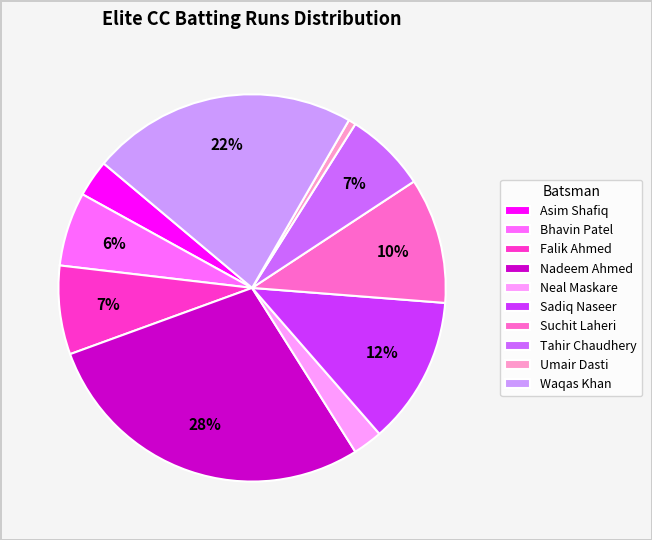

The Falik Ahmed slice represents 14% of the pie. True or false?

False